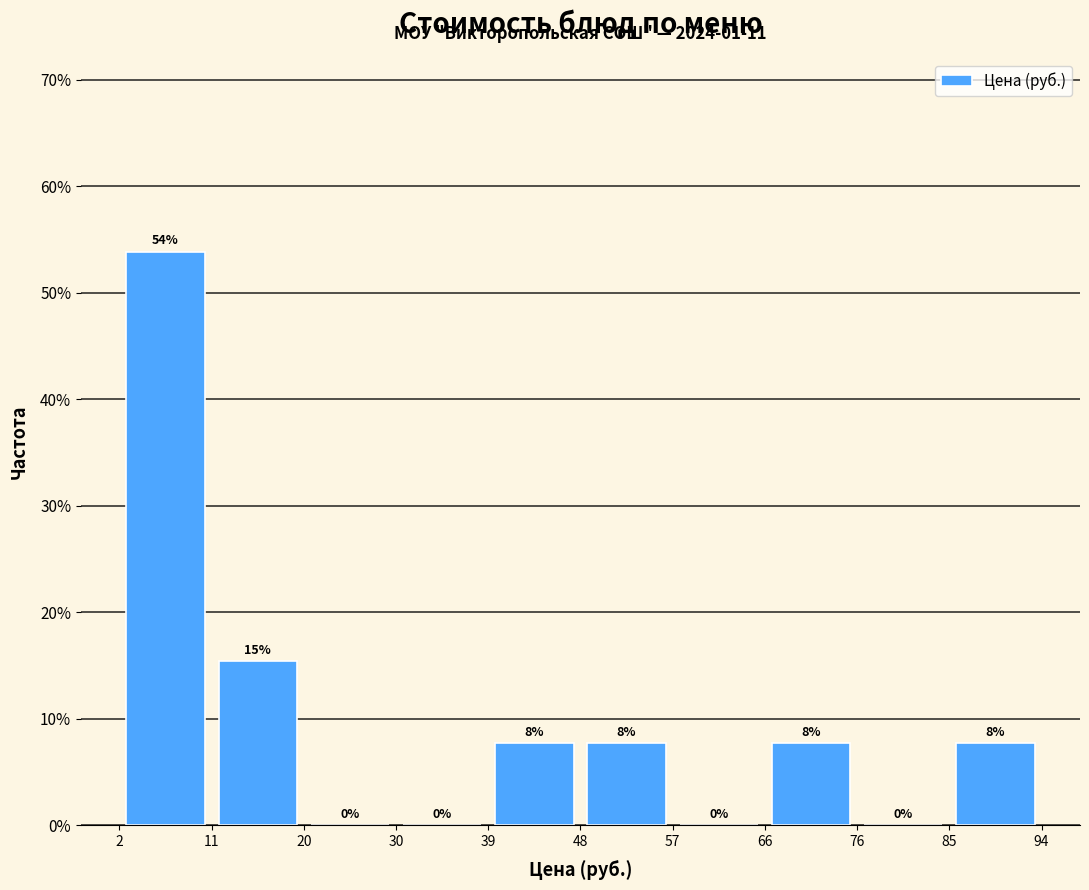

Which range on the x-axis has the tallest bar?

2 to 11